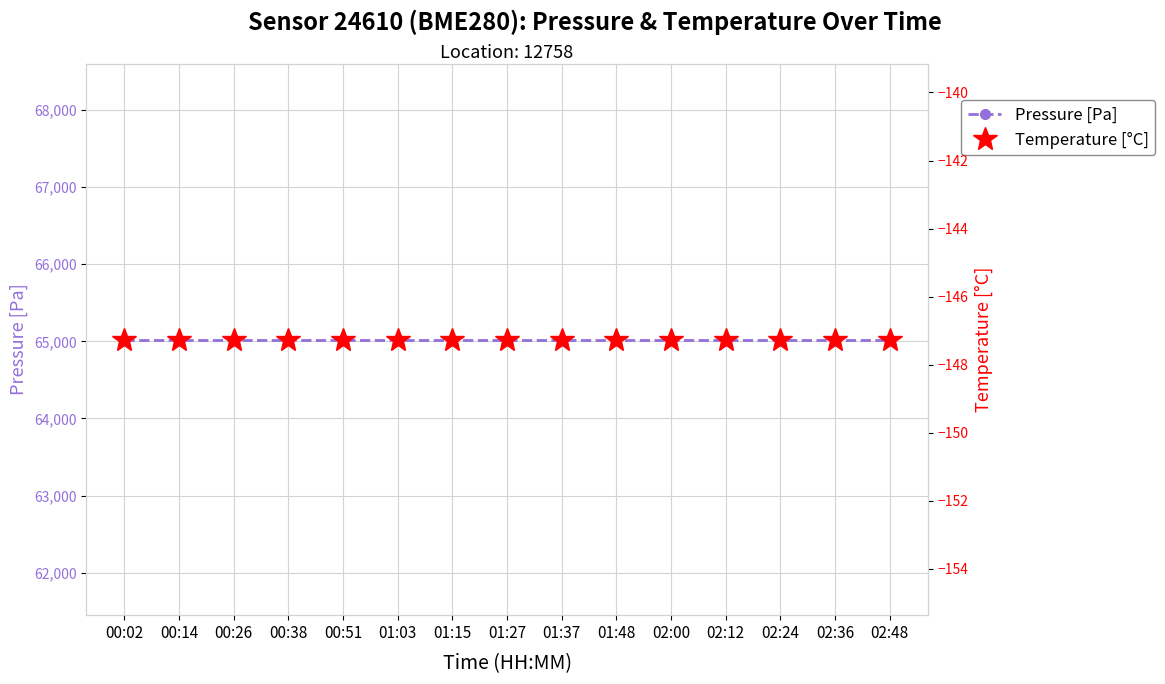

What is the label of the 10th point from the left?

01:48